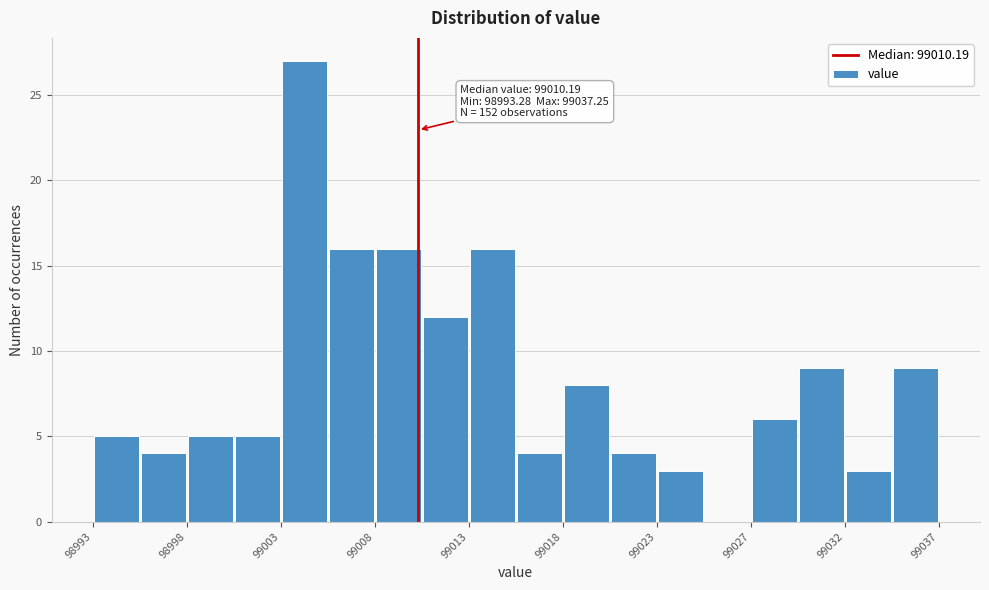

Which range on the x-axis has the tallest bar?

99003.0 to 99005.5